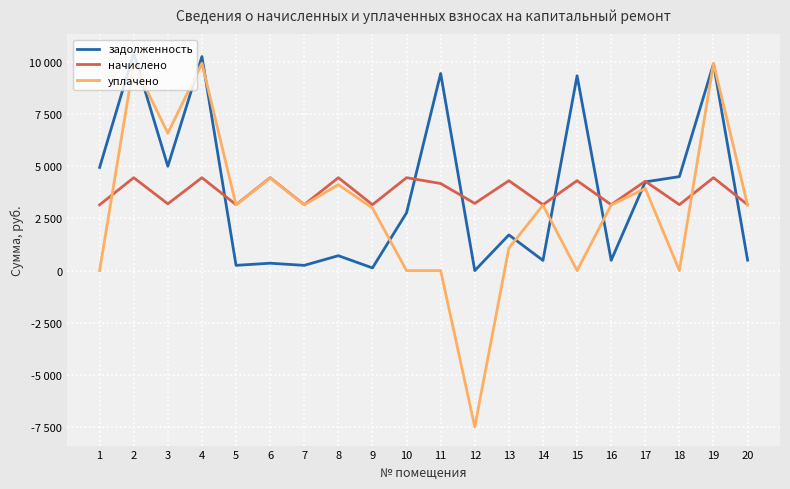

Is the value of уплачено at 6 greater than the value of начислено at 9?

Yes